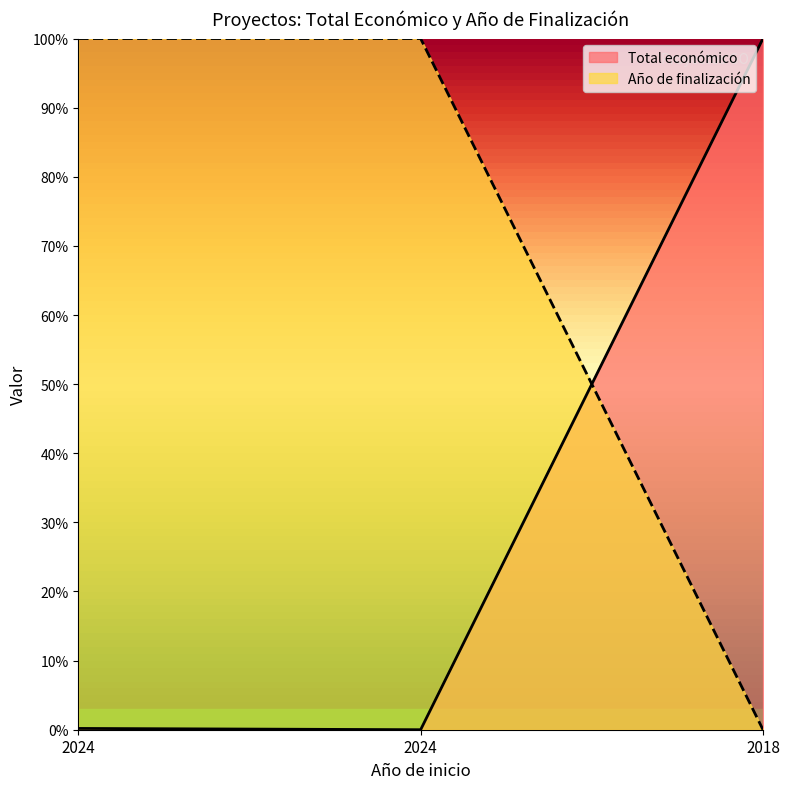

At 2024, list the series in order from smallest to largest.

Total económico, Año de finalización